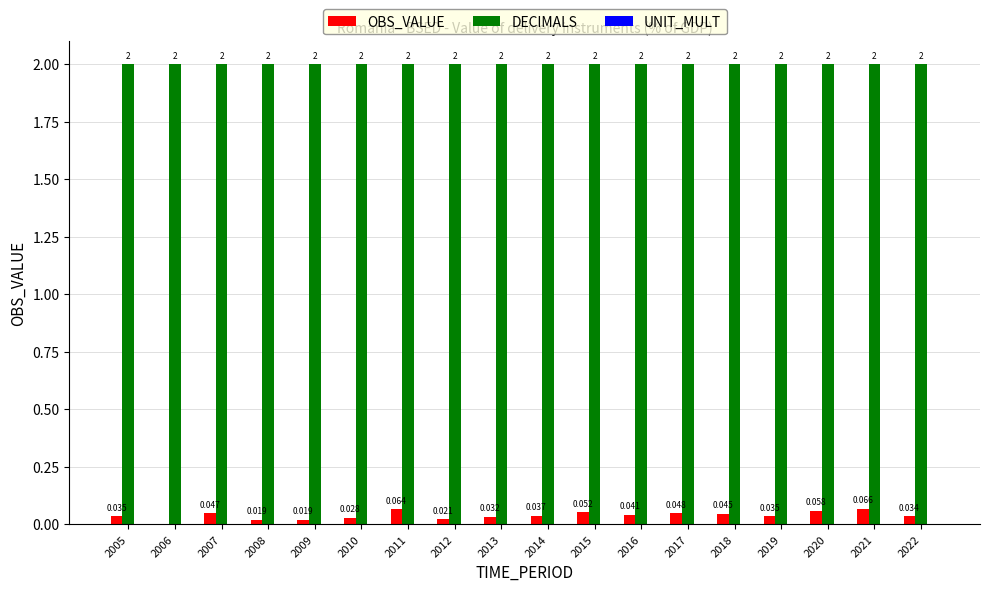

What is the total value across all series at 2017?

2.0